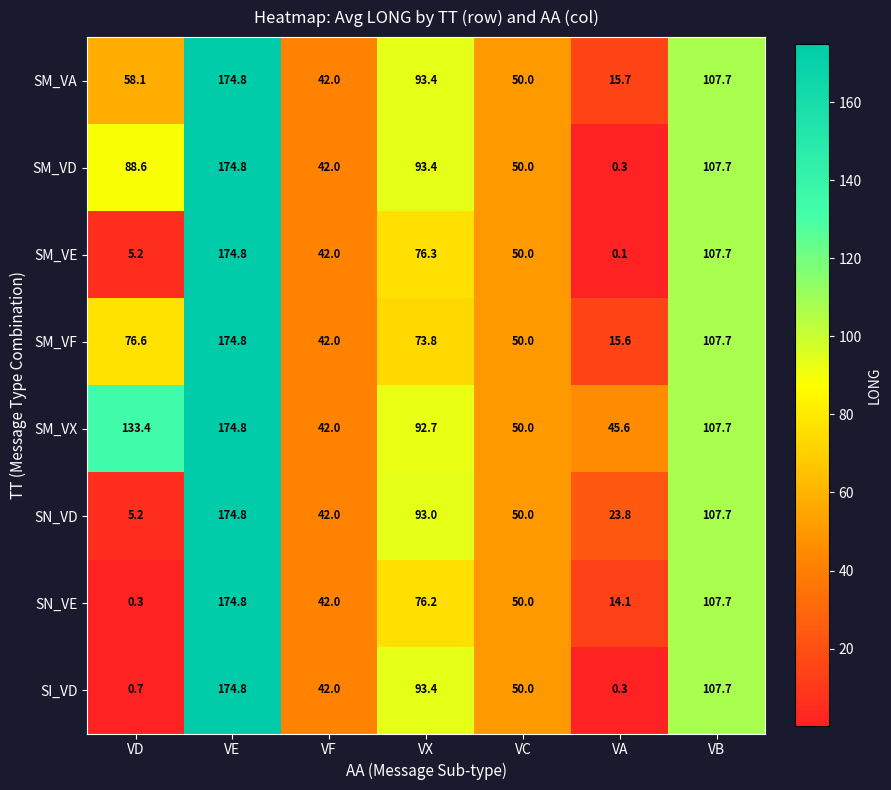

At which label is SM_VD closest to 87?

VD